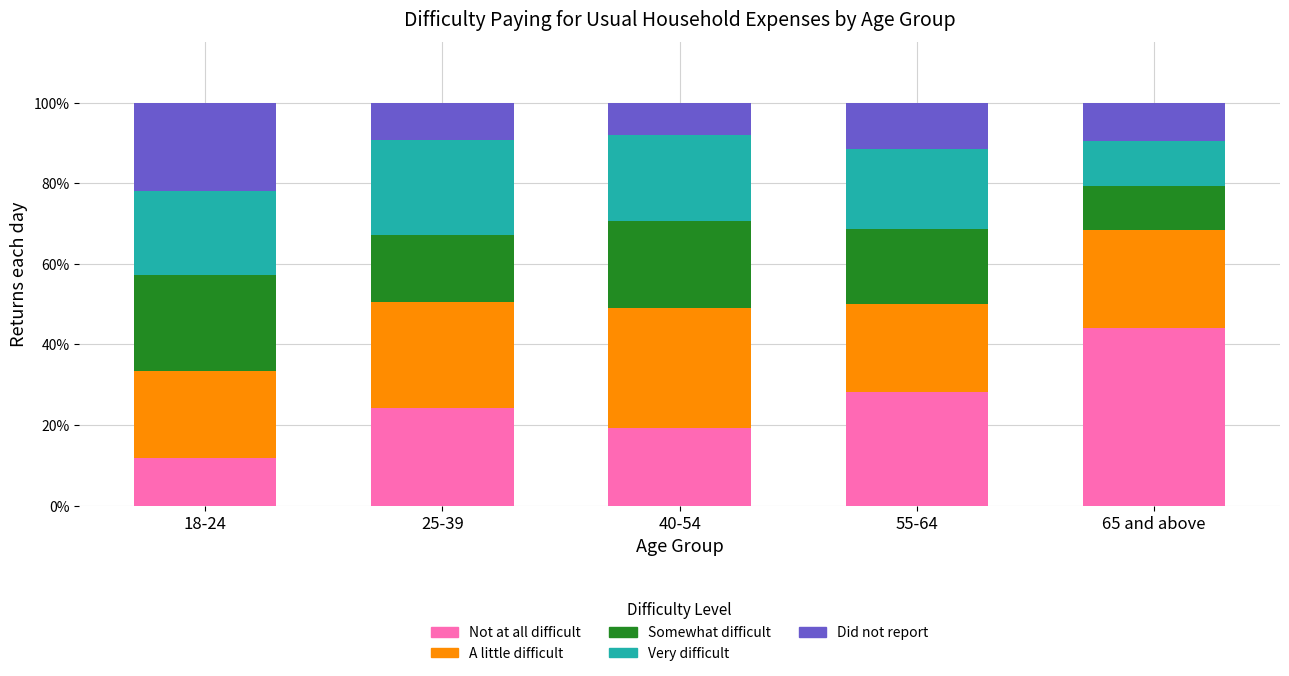

Reading left to right, transcribe the values for Not at all difficult.

11.8	24.2	19.3	28.1	44.0